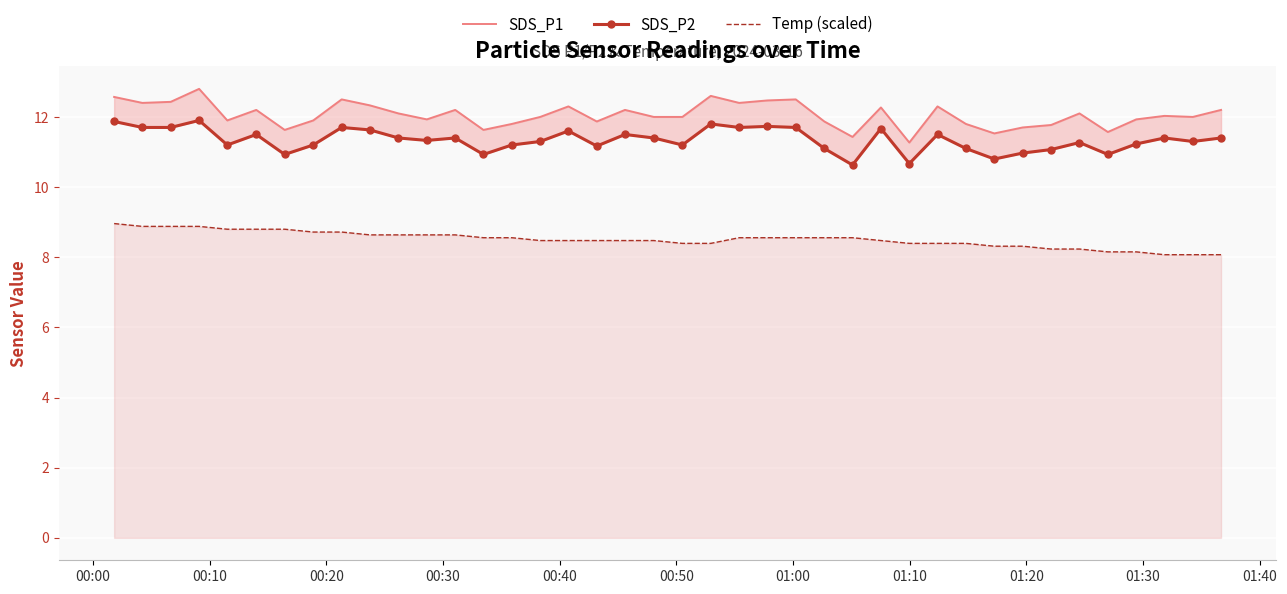

True or false: SDS_P1 and SDS_P2 cross at least once.

False